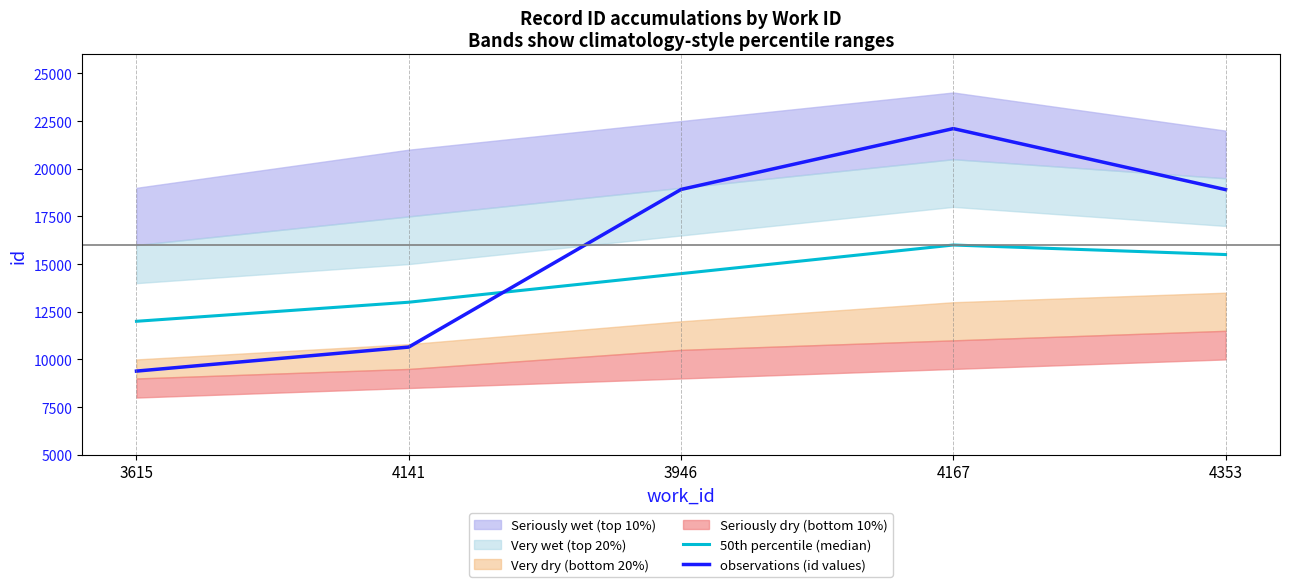

The 50th percentile (median) series shows 22470 at 3946. True or false?

False